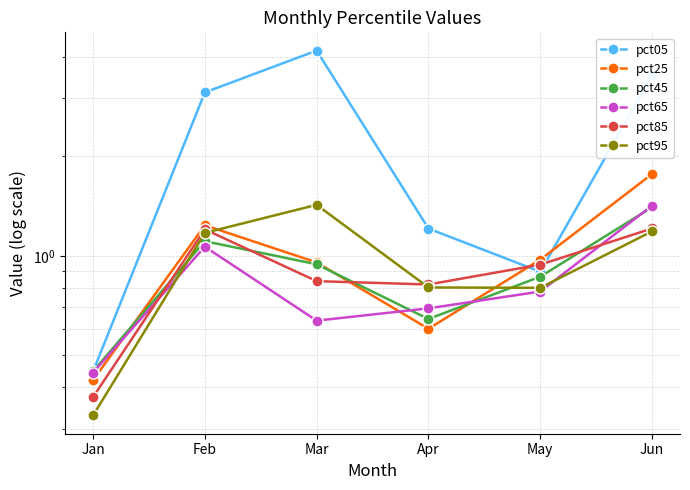

Where do pct95 and pct25 first cross each other?

Feb and Mar